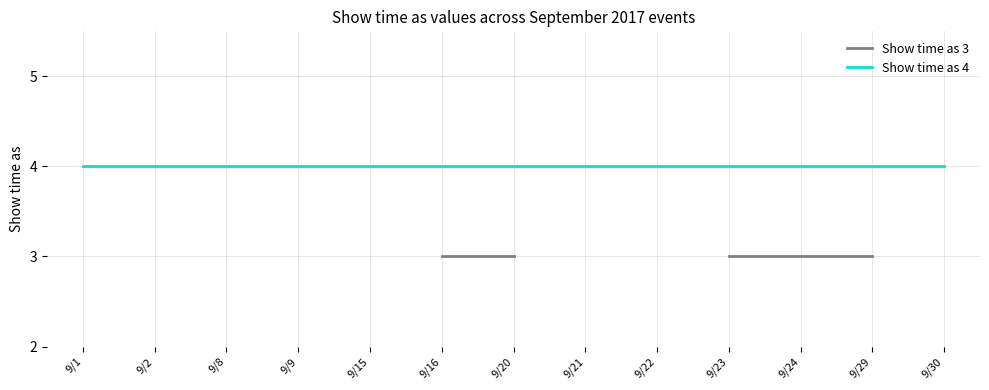

At which label is Show time as 4 closest to 4?

9/1